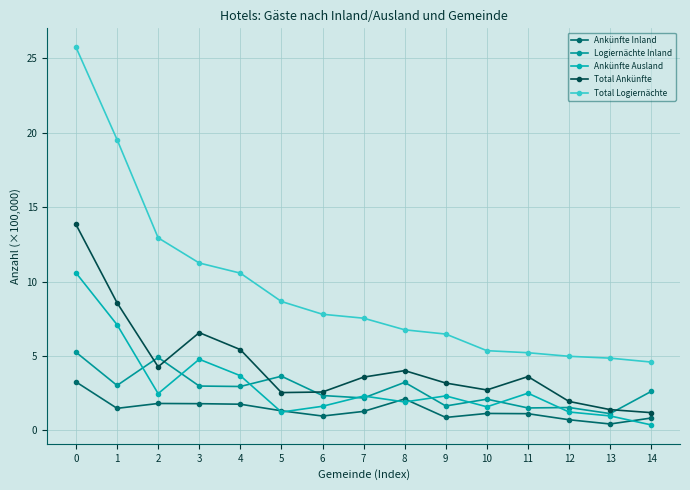

At 14, list the series in order from smallest to largest.

Ankünfte Ausland, Ankünfte Inland, Total Ankünfte, Logiernächte Inland, Total Logiernächte